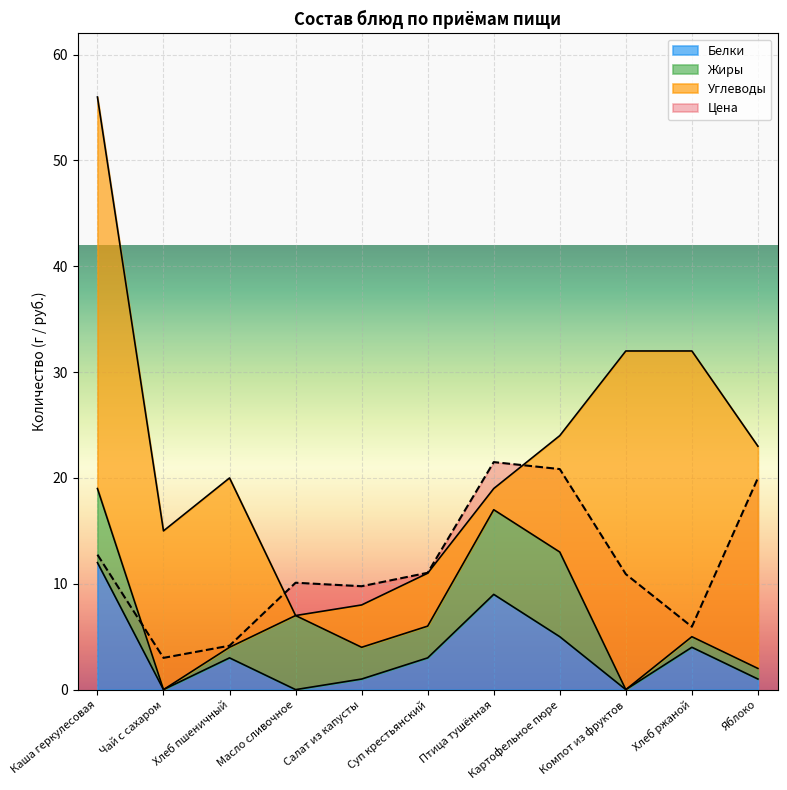

How many values in the Белки series exceed 3?

4